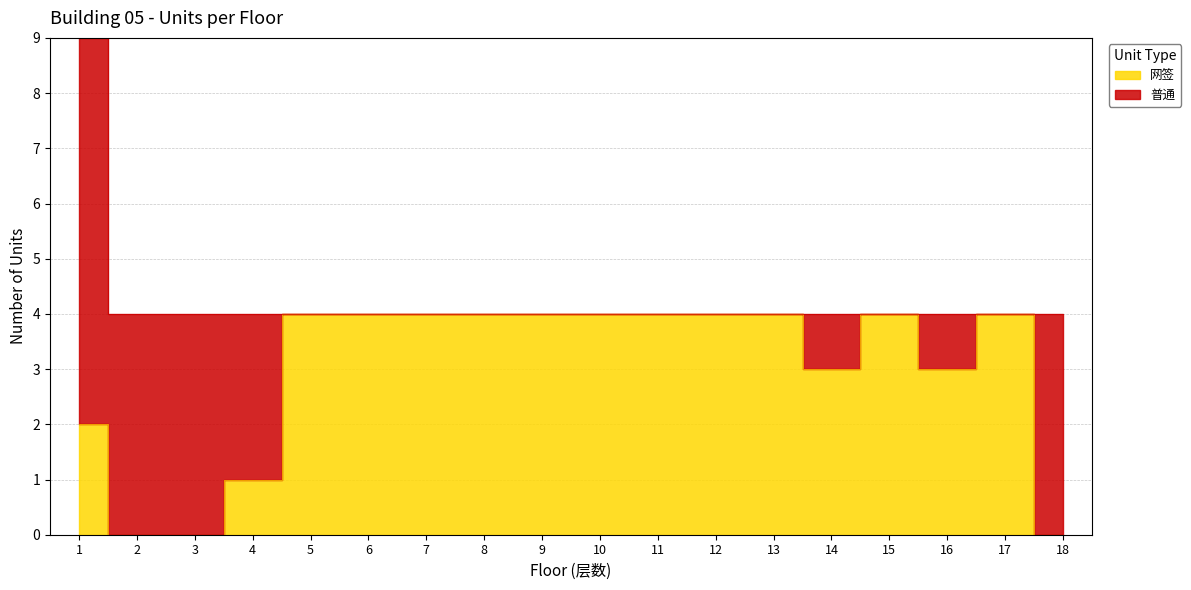

How many points are higher than both their immediate neighbors (excluding endpoints)?

2